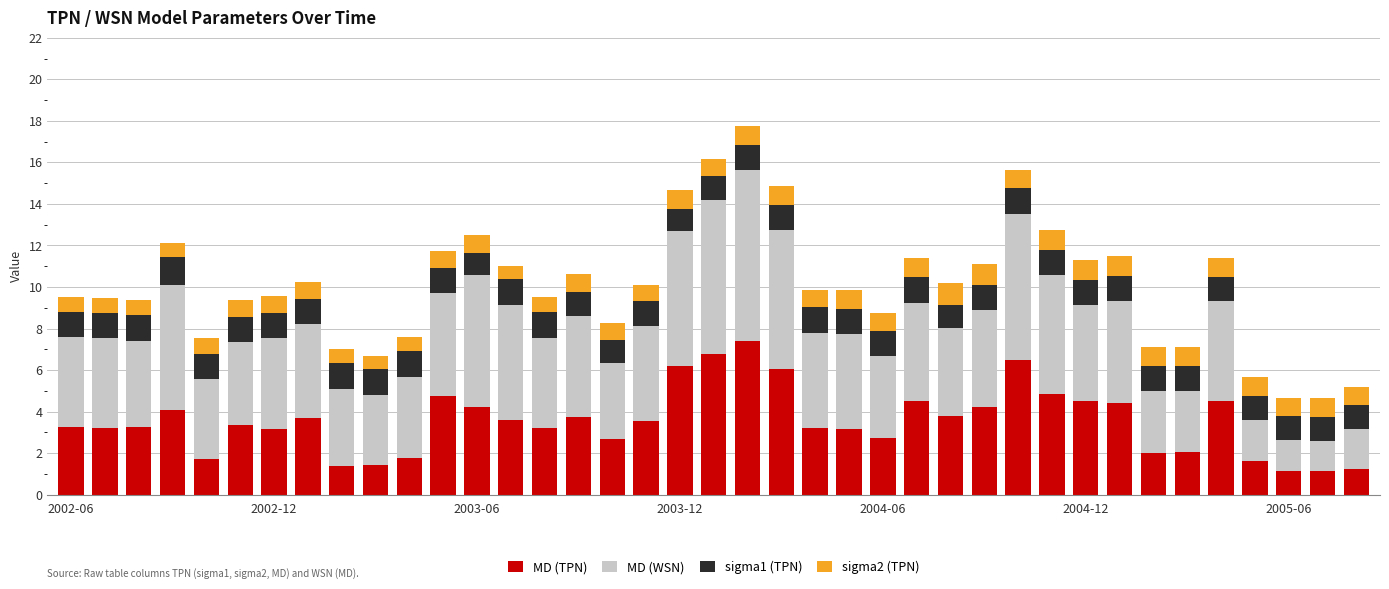

What is the minimum value for MD (TPN)?

1.1